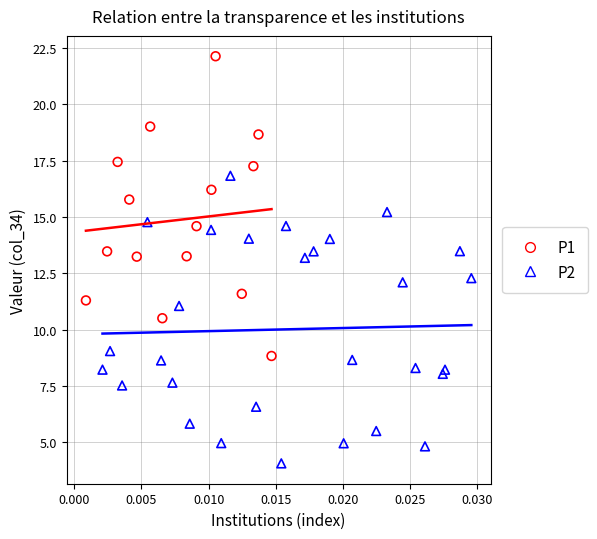

Which series has the largest Y range (max minus min)?

P1